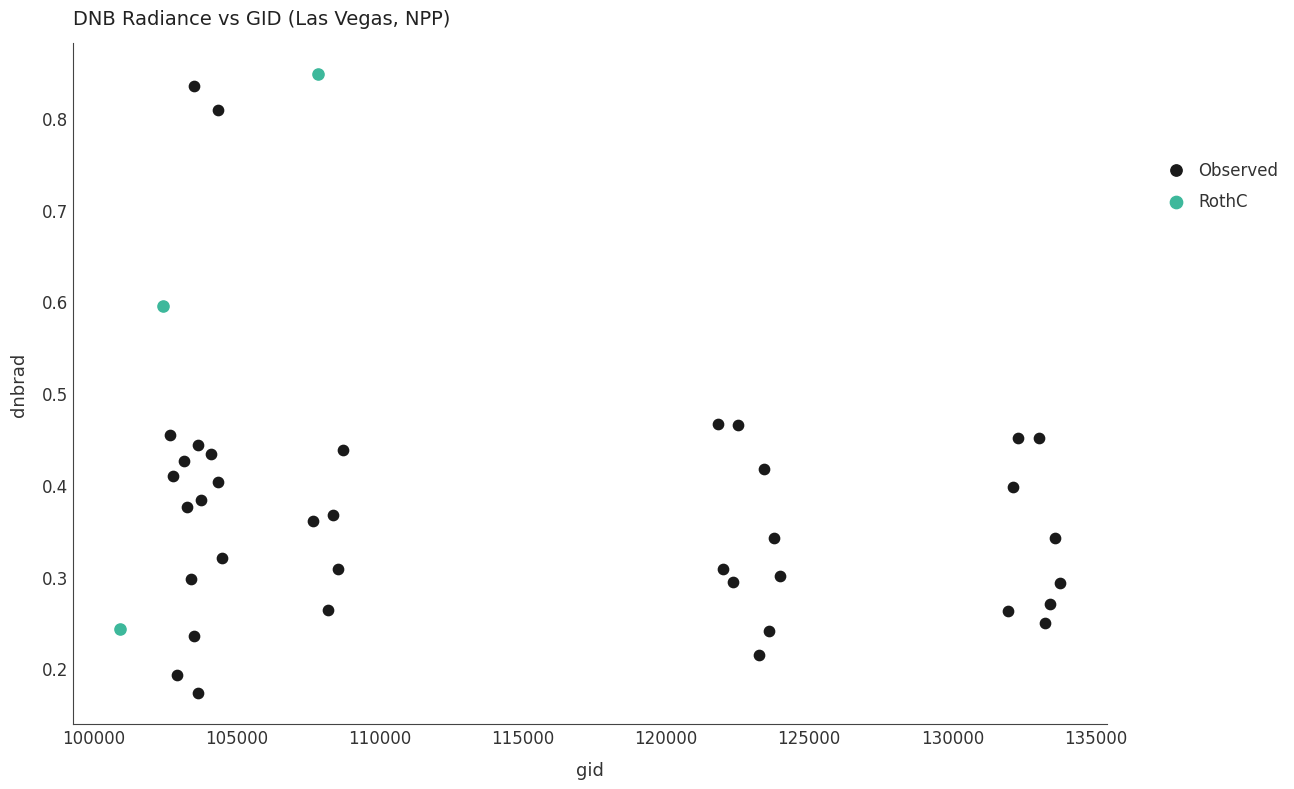

Which series contains the lowest Y value?

Observed